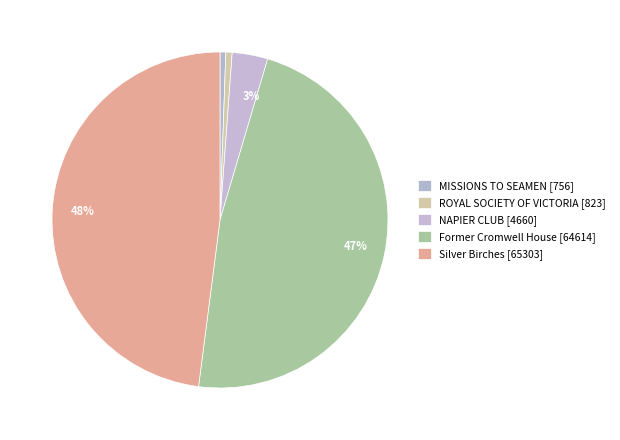

To the nearest percent, what percentage of the pie is Silver Birches?

48%